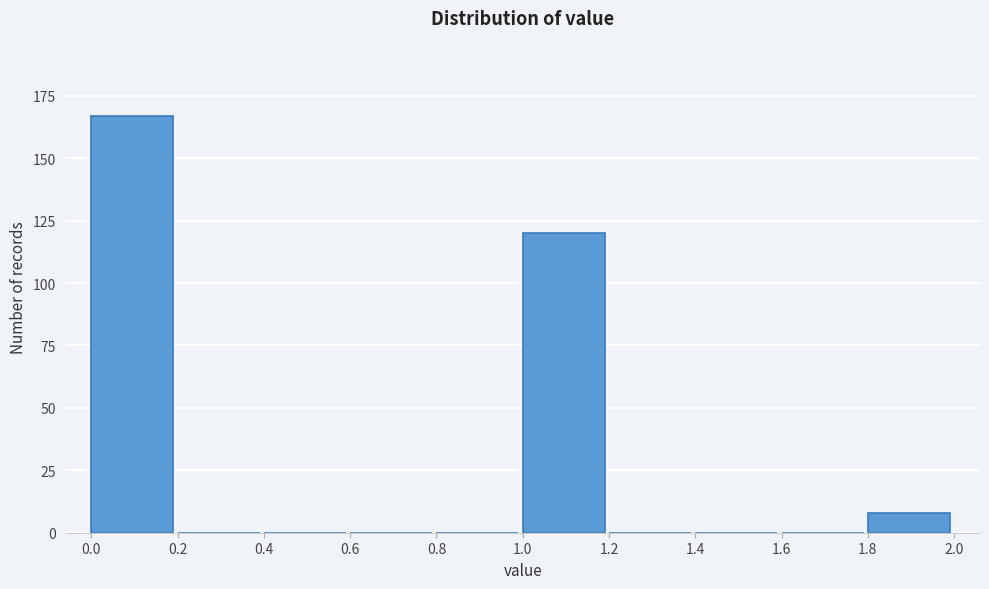

What is the height of the bar covering 1.0 to 1.2 on the x-axis? The values are not printed on the chart, so give them approximately, as read against the axis.

120